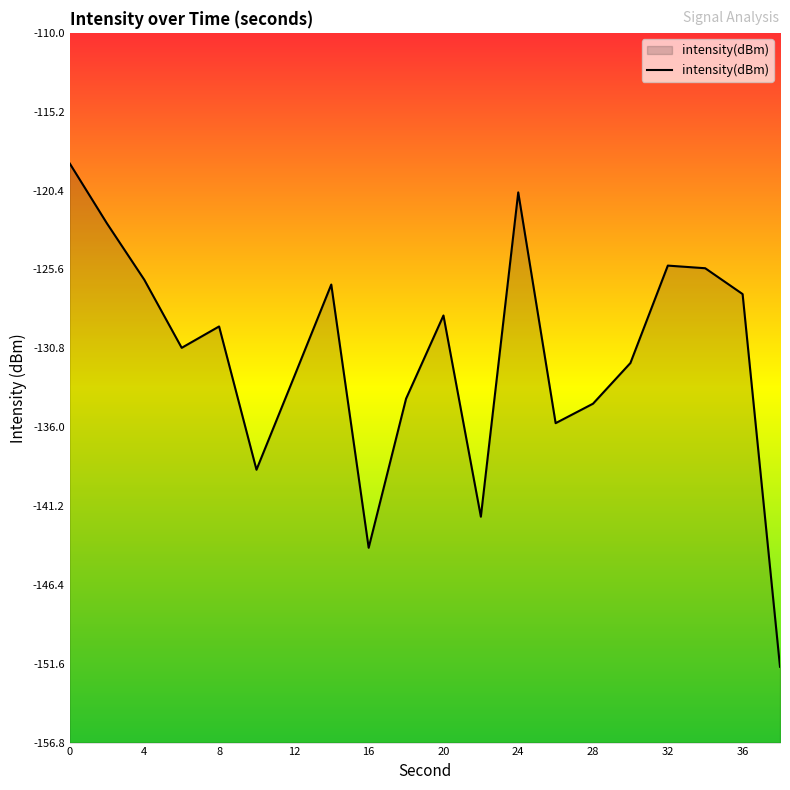

Count the number of categories in the chart.

20